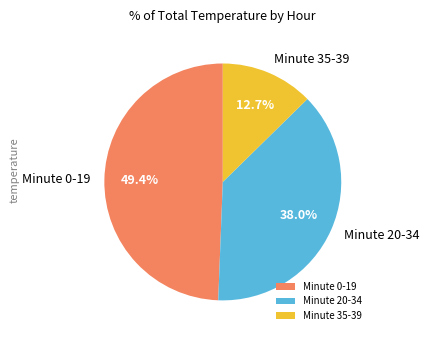

Approximately how many times larger is the value at Minute 35-39 compared to Minute 20-34?

0.3